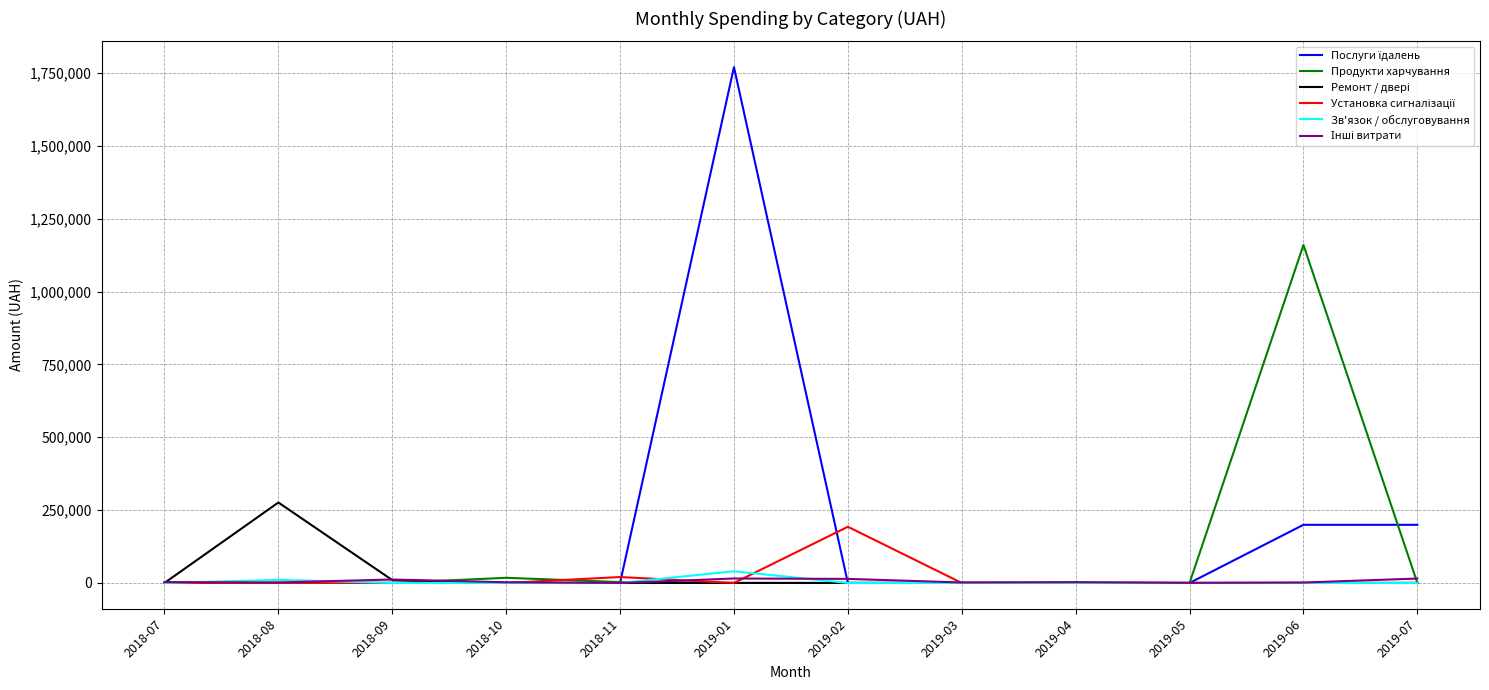

What is the maximum value shown in the chart?

1770452.4